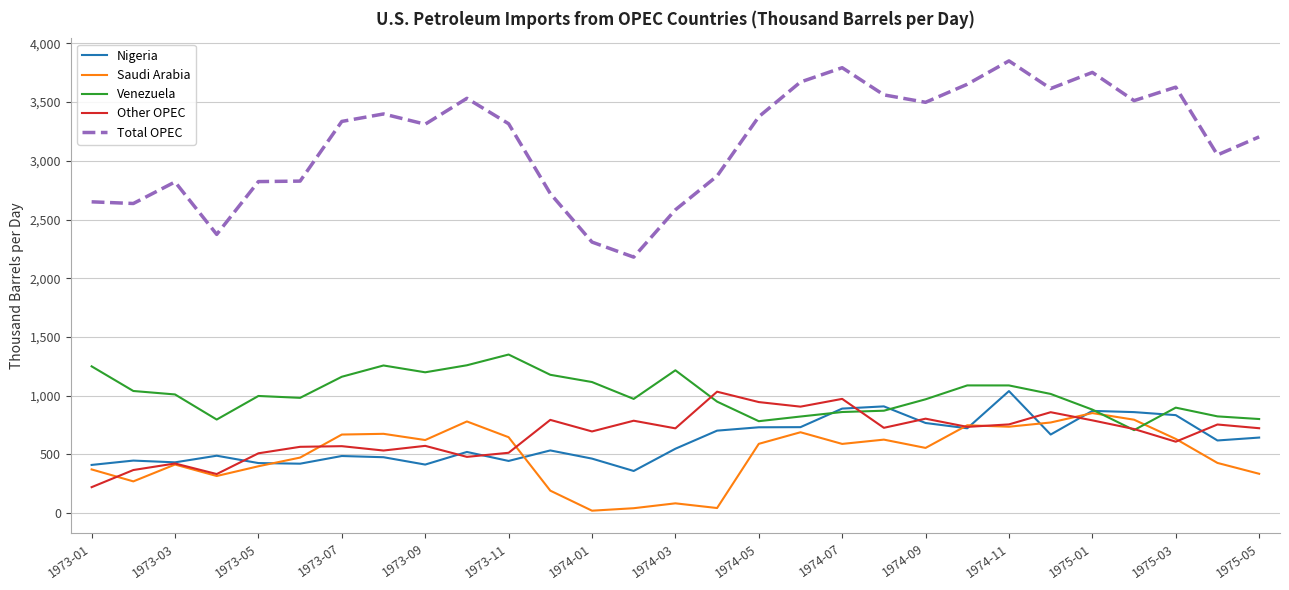

True or false: Total OPEC has more than 0 points higher than both neighbors.

True